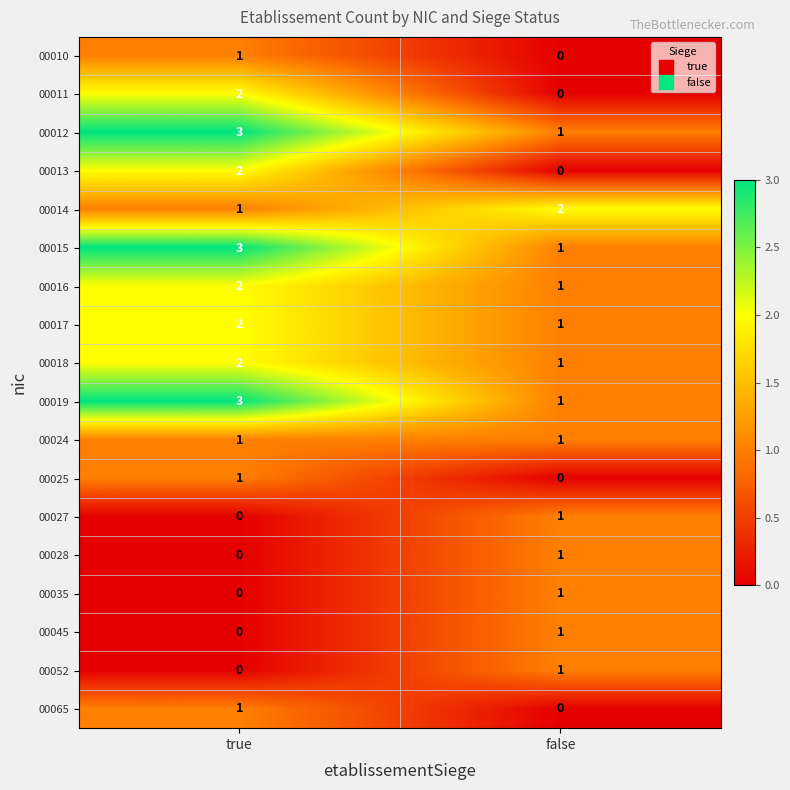

Which category has the lowest value in the 00016 series?

false